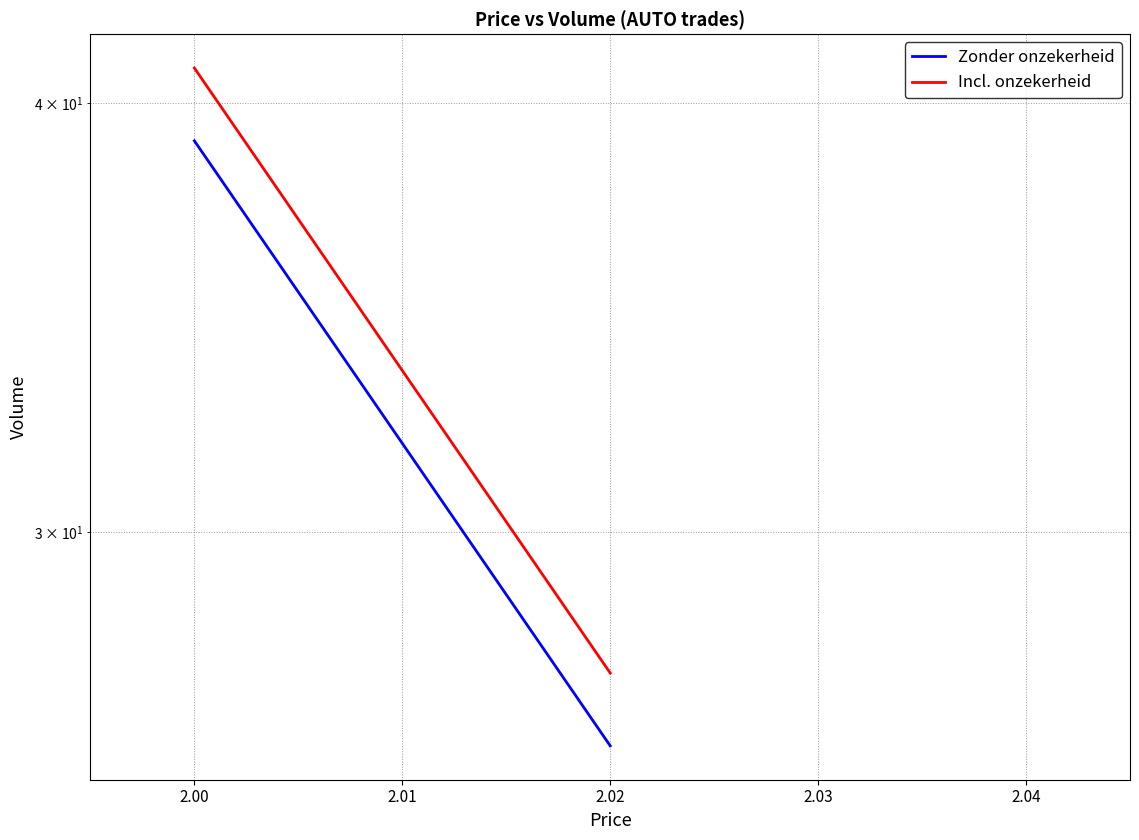

Reading left to right, extract all data points from this chart.

Zonder onzekerheid: 39.0	26.0
Incl. onzekerheid: 41.0	27.3